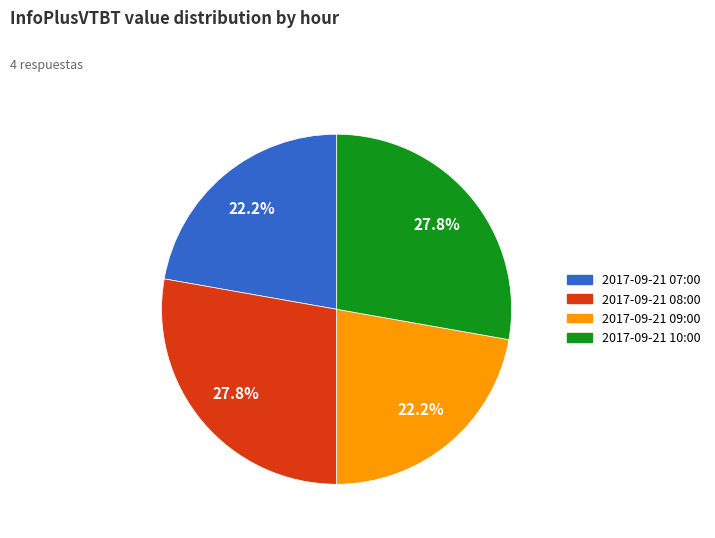

Approximately how many times larger is the value at 2017-09-21 09:00 compared to 2017-09-21 07:00?

1.0